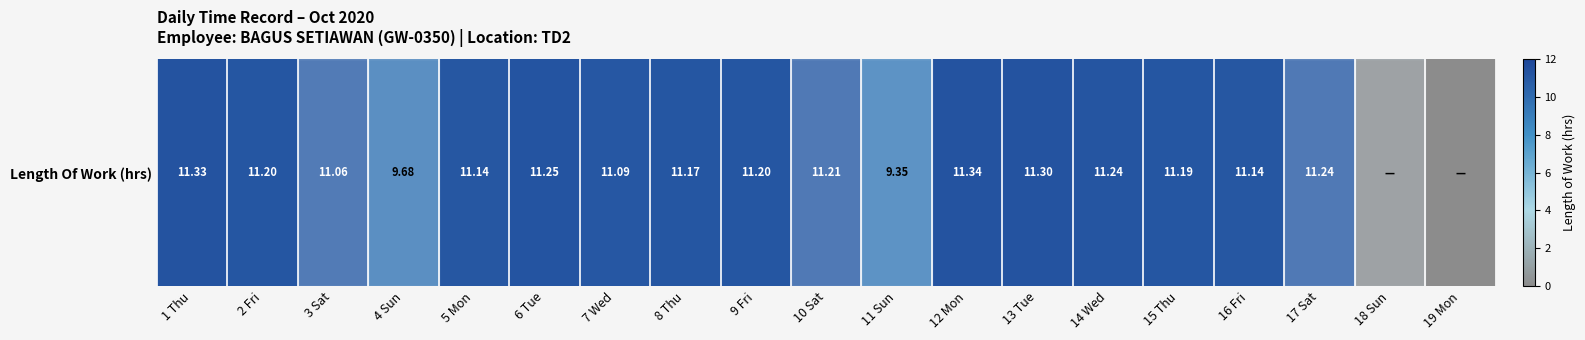

Reading left to right, extract all data points from this chart.

1 Thu=11.3	2 Fri=11.2	3 Sat=11.1	4 Sun=9.7	5 Mon=11.1	6 Tue=11.2	7 Wed=11.1	8 Thu=11.2	9 Fri=11.2	10 Sat=11.2	11 Sun=9.3	12 Mon=11.3	13 Tue=11.3	14 Wed=11.2	15 Thu=11.2	16 Fri=11.1	17 Sat=11.2	18 Sun=0.0	19 Mon=0.0